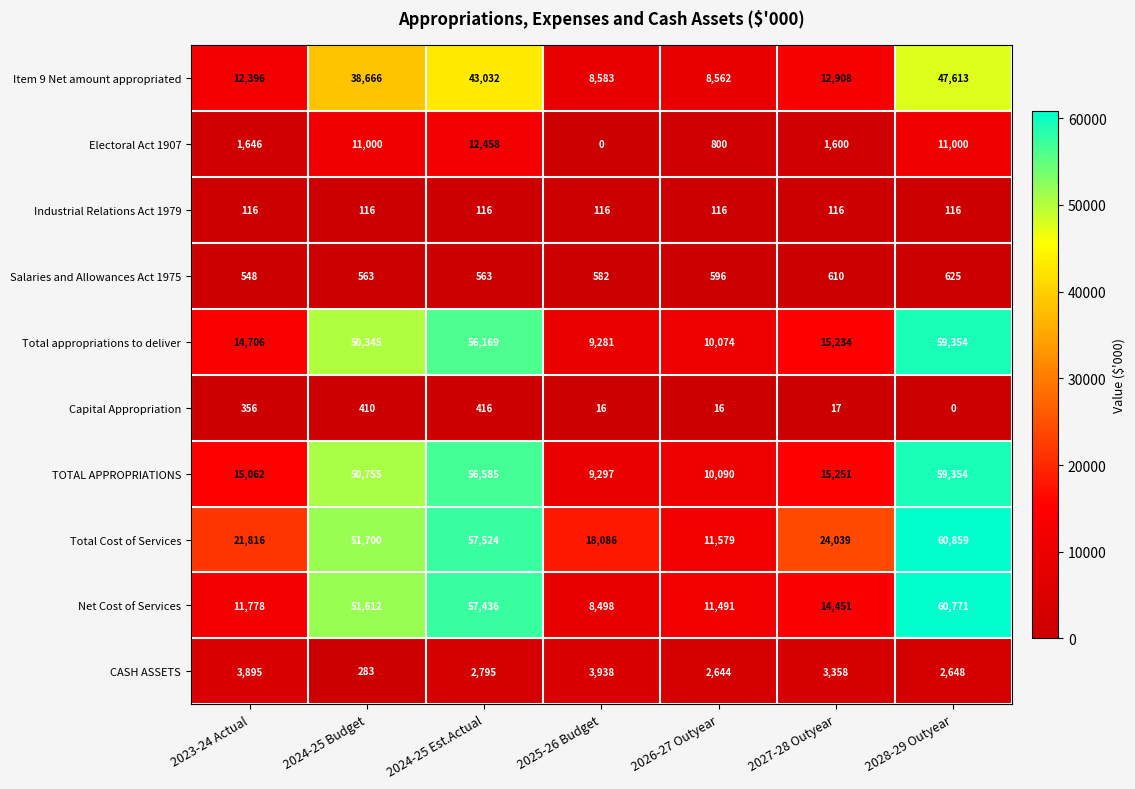

Where does the CASH ASSETS series first go above 2795?

2023-24 Actual